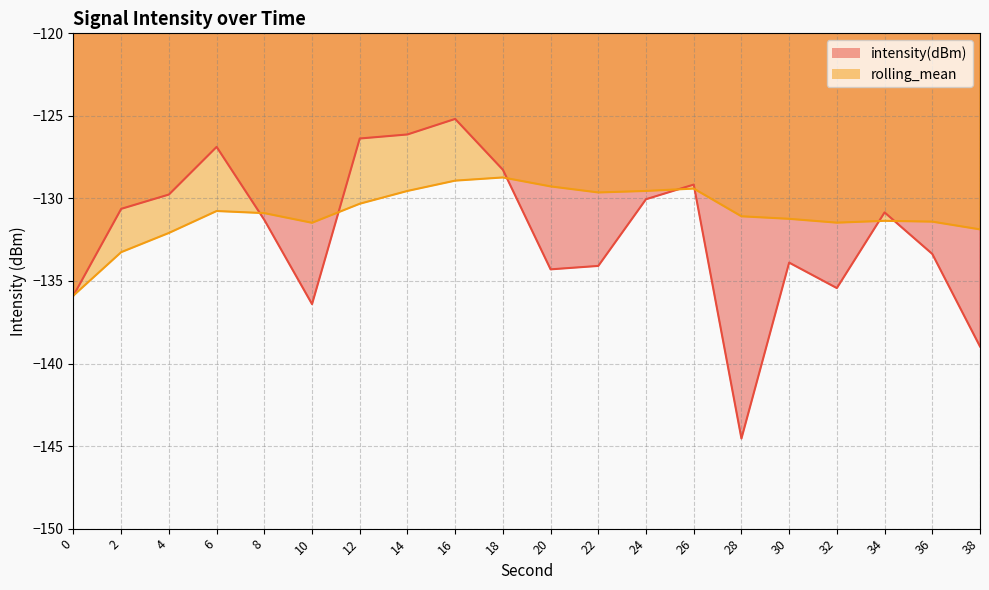

Does the chart display data point markers on the line(s)?

No